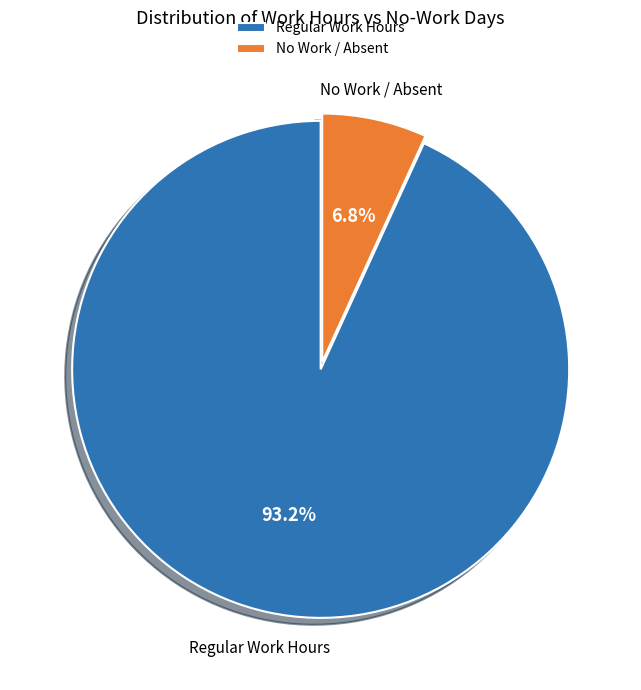

What is the smallest slice in the pie chart?

No Work / Absent